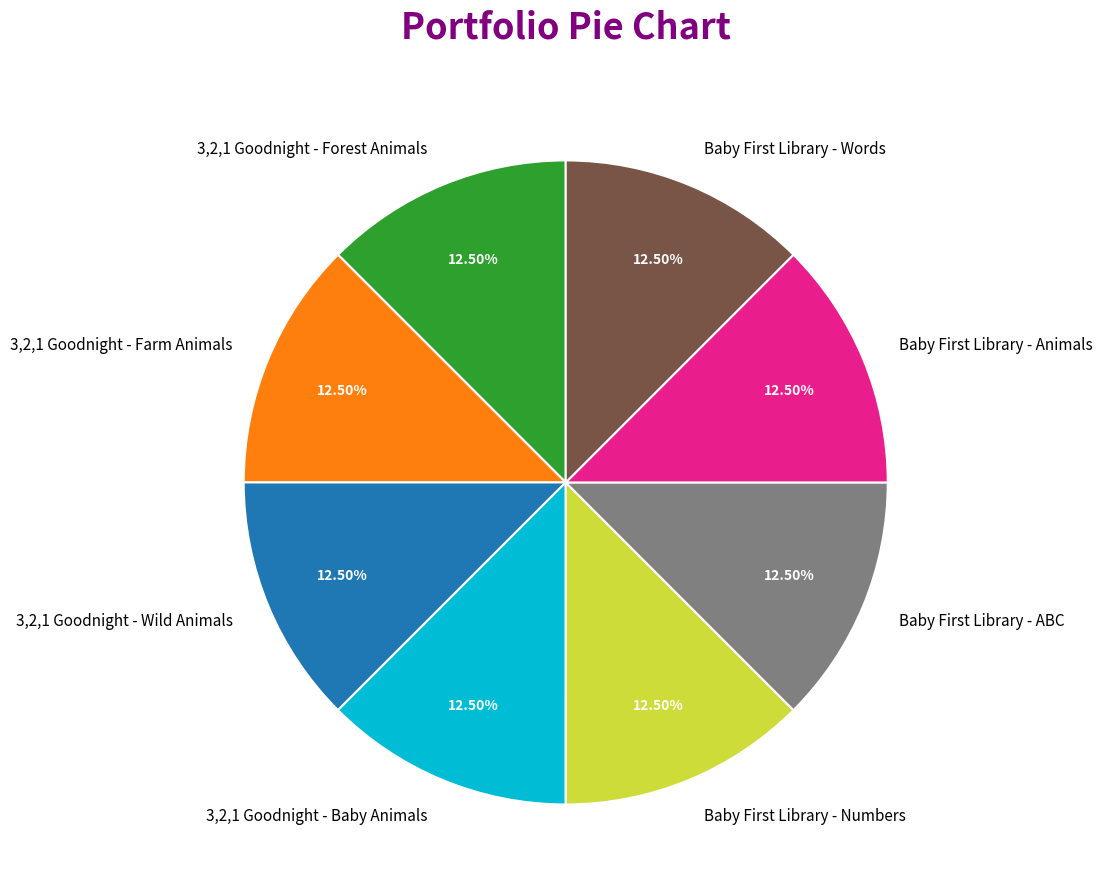

What portion of the pie excludes 3,2,1 Goodnight - Farm Animals?

87.5%